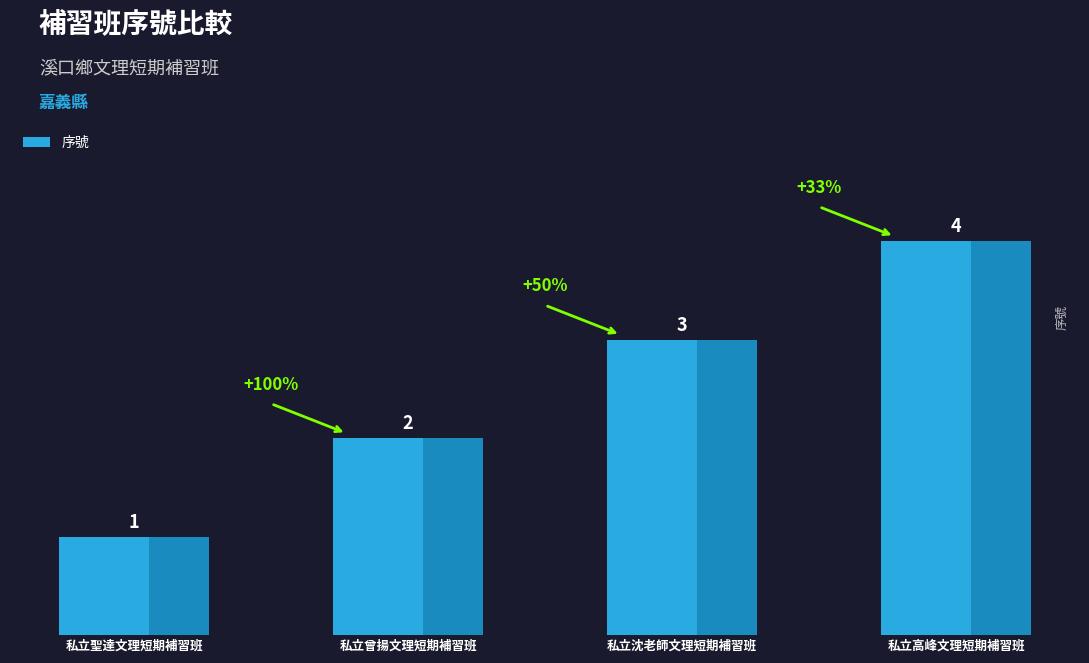

What is the label of the 4th bar from the left?

私立高峰文理短期補習班